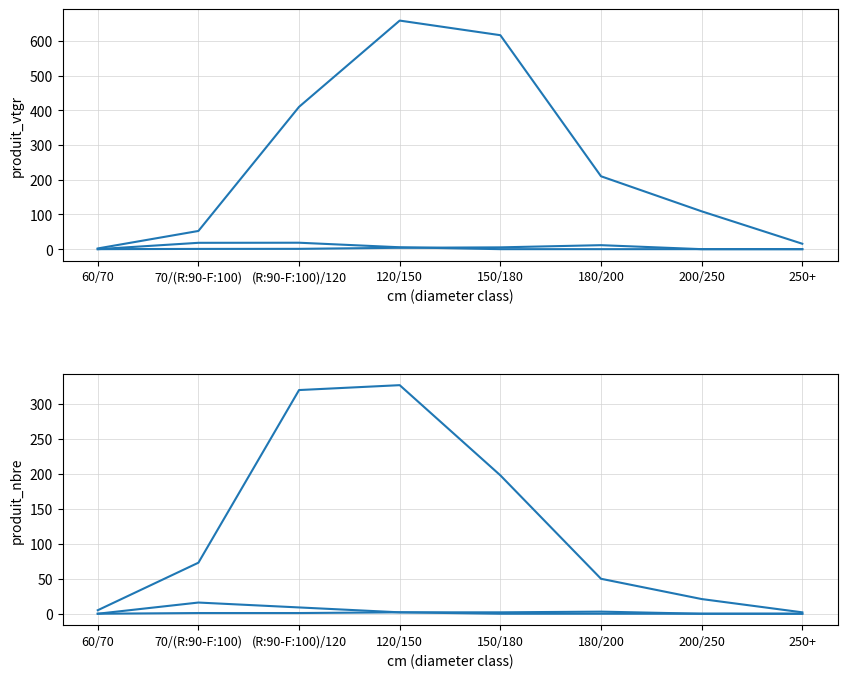

What is the label of the 3rd point from the left?

(R:90-F:100)/120